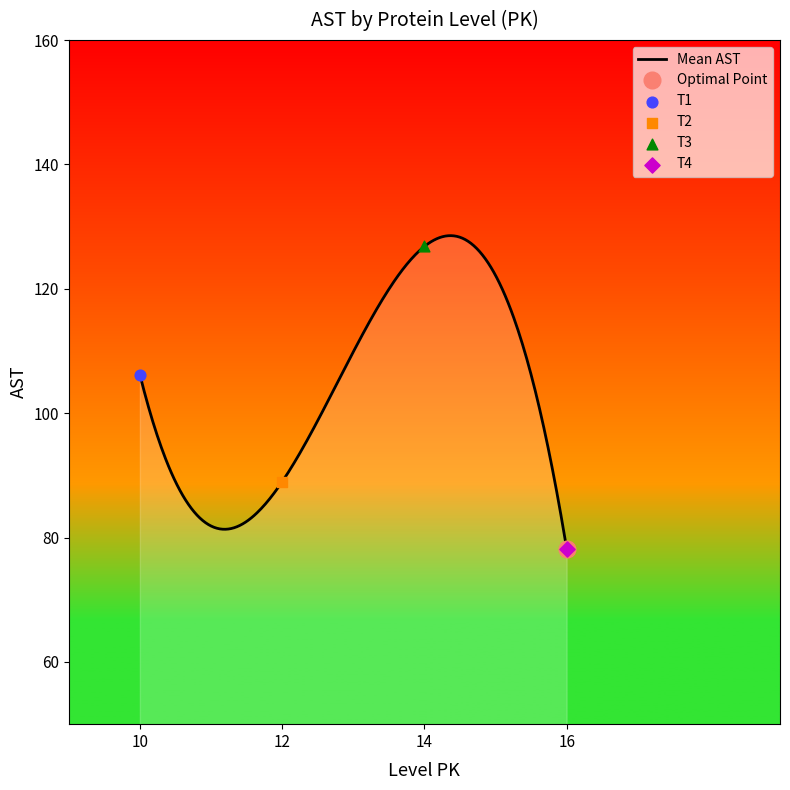

What is the highest value of the Mean AST series?

128.5